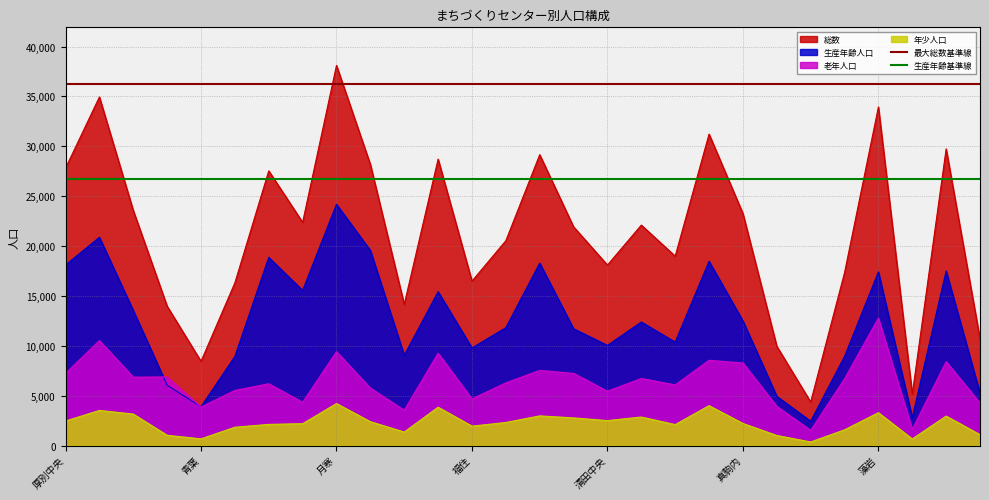

True or false: 生産年齢人口 has a value of 5451 at 藻岩.

False